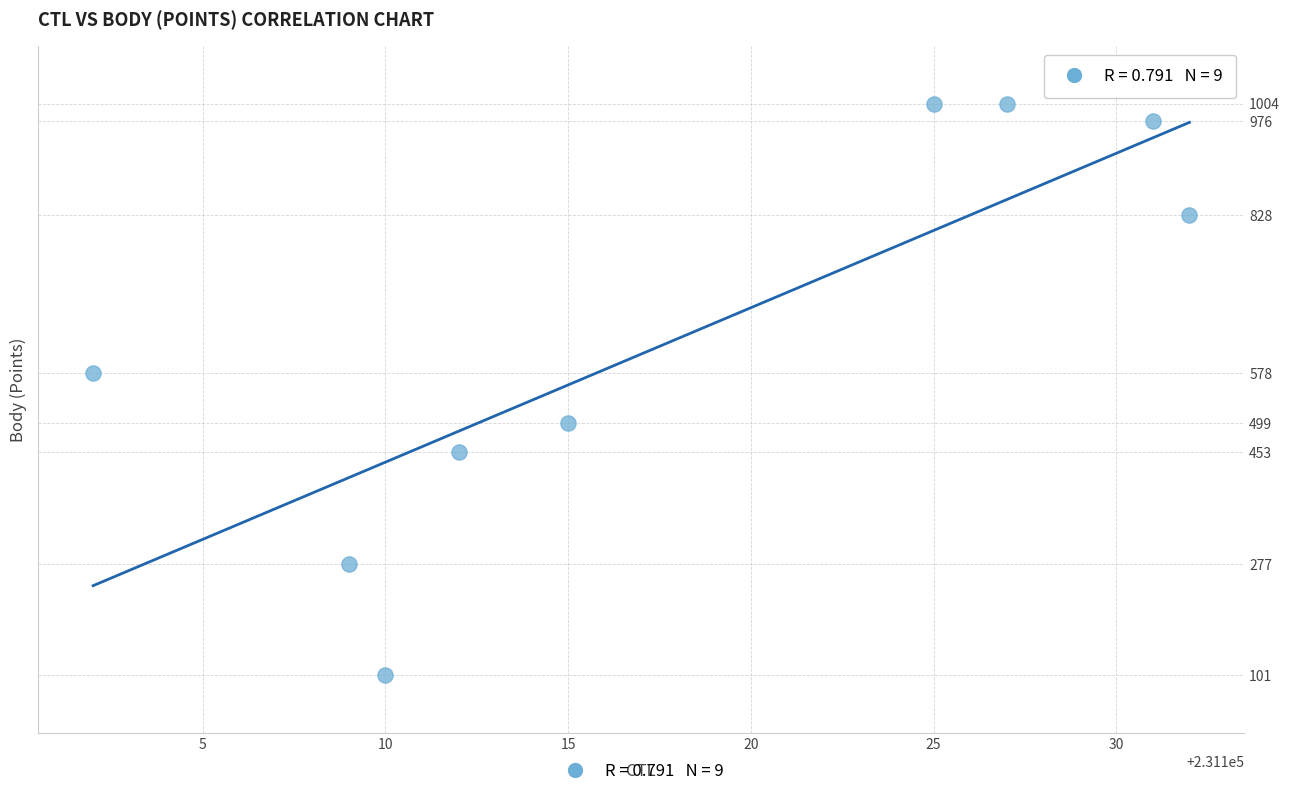

What is the average X value?

231118